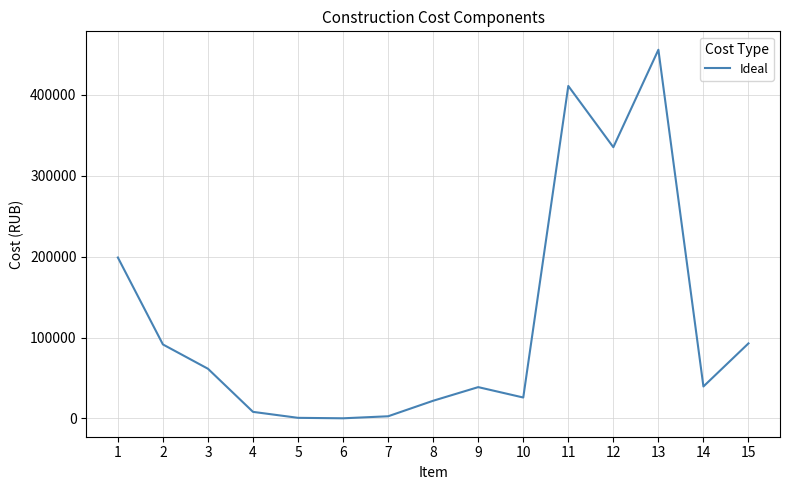

What is the difference between the values at 3 and 12?

273893.4